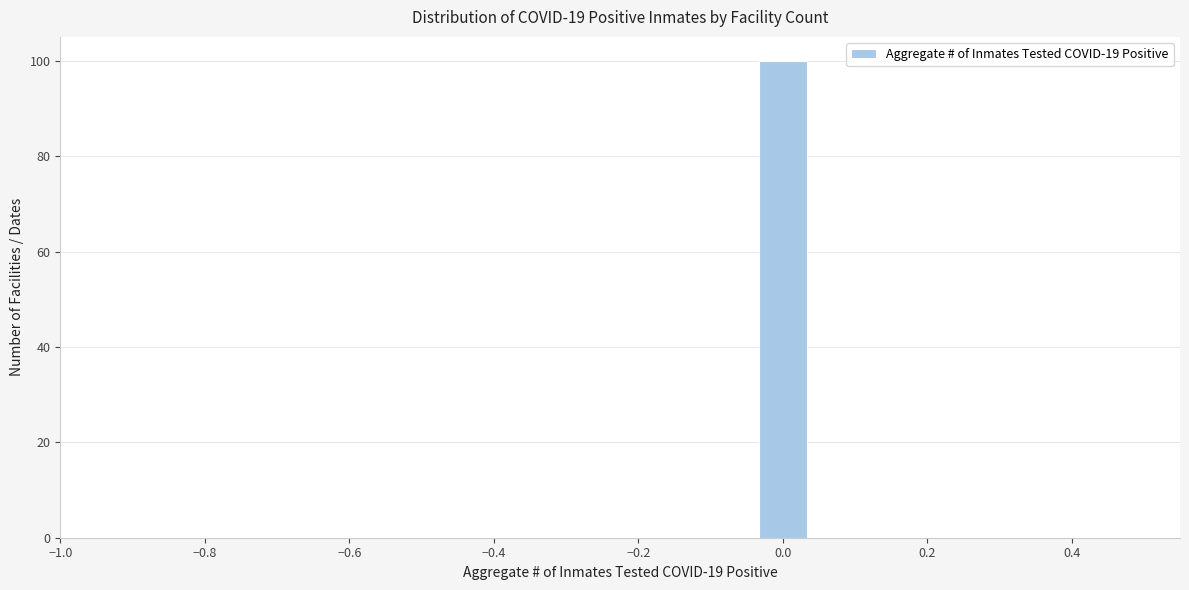

Read against the x-axis, roughly where is the centre of the tallest bar?

0.00